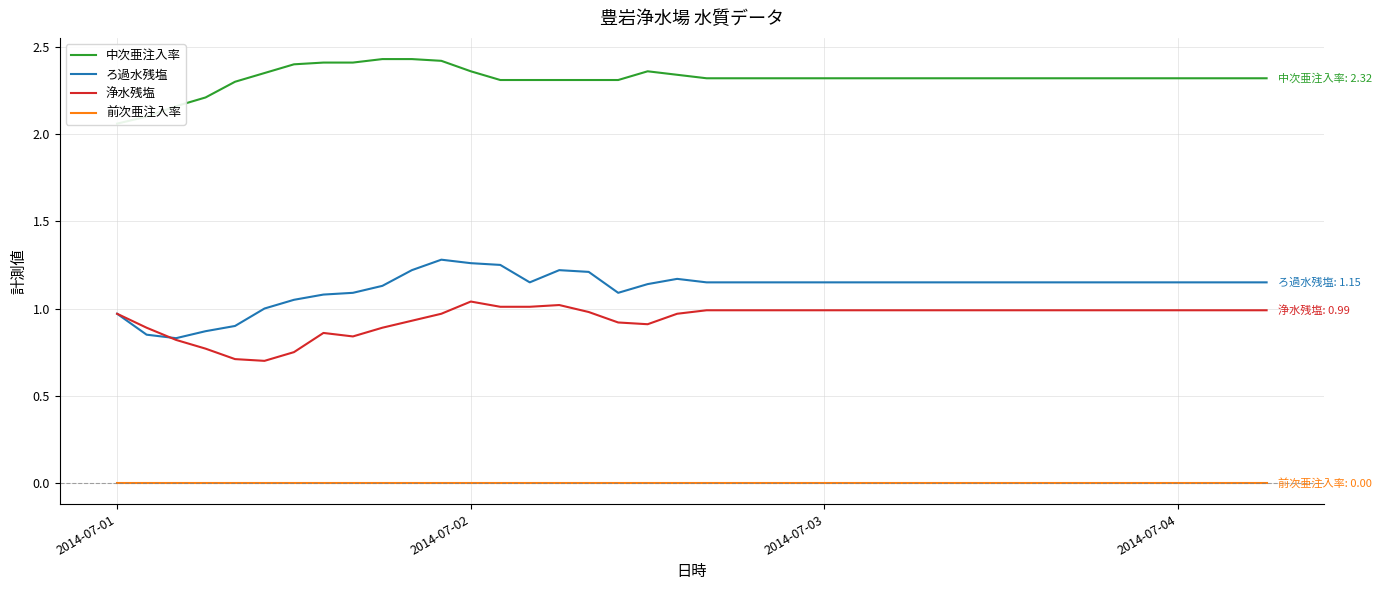

True or false: 浄水残塩 and 前次亜注入率 cross at least once.

False